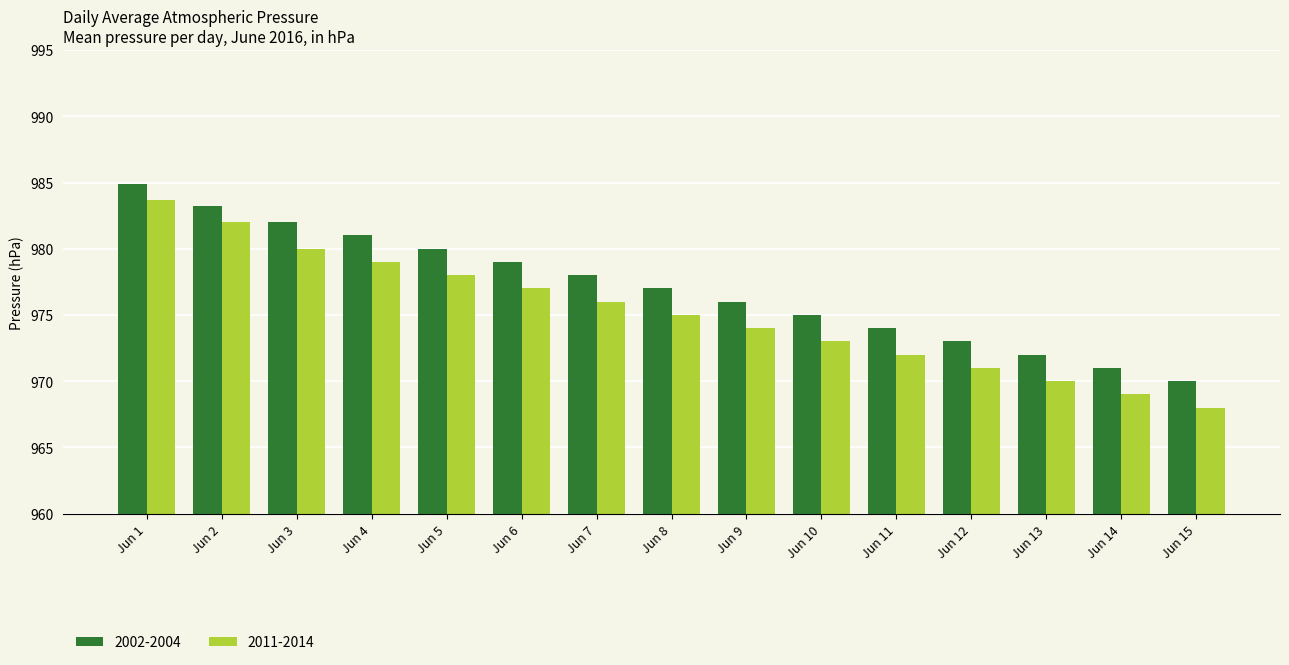

What is the difference between the maximum and minimum values in the 2011-2014 series?

15.7